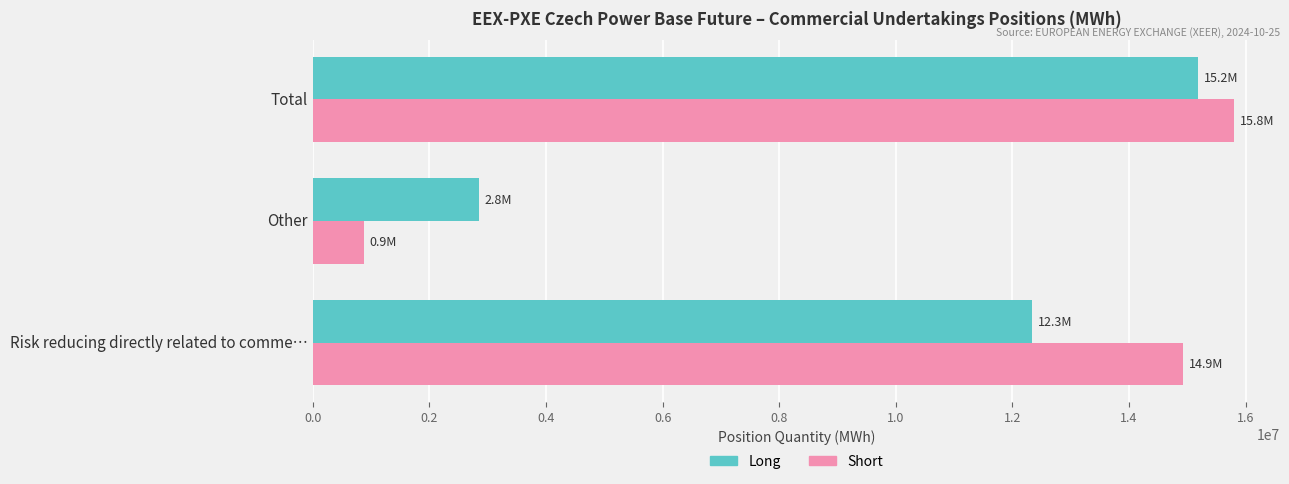

Which series has the largest total across all categories?

Short